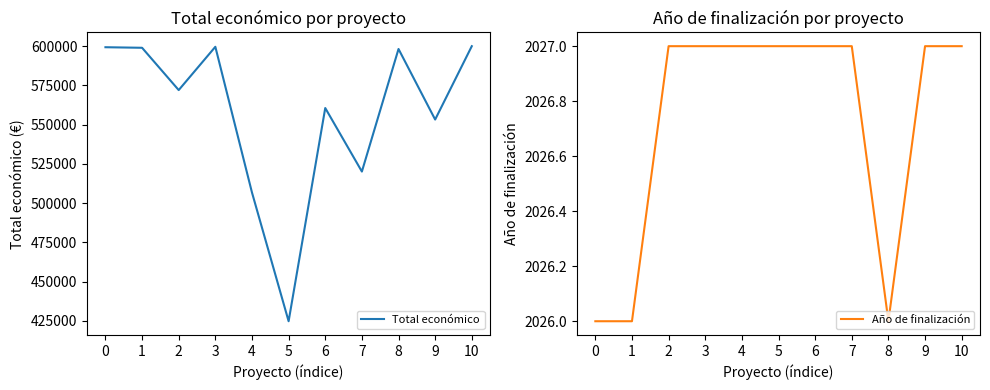

Is the value of Año de finalización at 4 greater than the value of Total económico at 1?

No